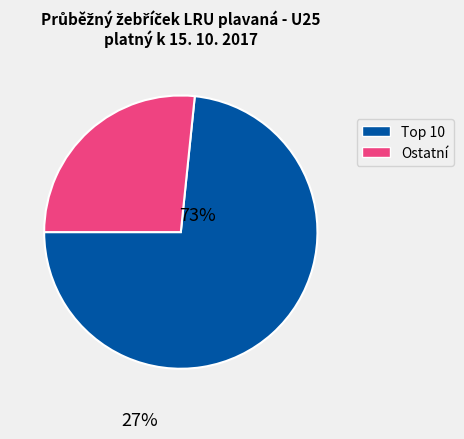

How many segments does this pie chart have?

2